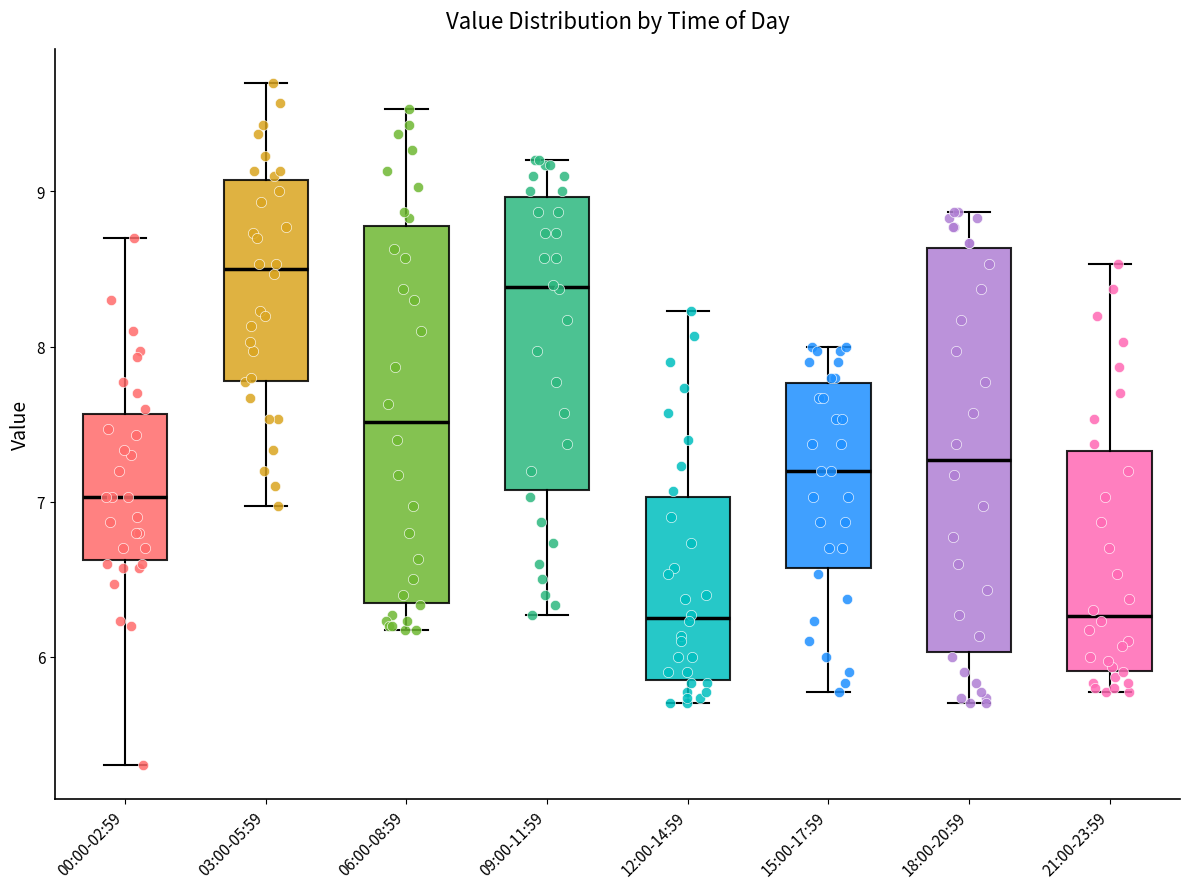

Reading left to right, read every box against the y-axis: the position of its median line, the range the box covers, and the ends of its whiskers. The values are not printed on the chart, so give them approximately, as read against the axis.

00:00-02:59: median 7.0, box 6.6 to 7.6, whiskers 5.3 to 8.7
03:00-05:59: median 8.5, box 7.8 to 9.1, whiskers 7.0 to 9.7
06:00-08:59: median 7.5, box 6.3 to 8.8, whiskers 6.2 to 9.5
09:00-11:59: median 8.4, box 7.1 to 9.0, whiskers 6.3 to 9.2
12:00-14:59: median 6.3, box 5.8 to 7.0, whiskers 5.7 to 8.2
15:00-17:59: median 7.2, box 6.6 to 7.8, whiskers 5.8 to 8.0
18:00-20:59: median 7.3, box 6.0 to 8.6, whiskers 5.7 to 8.9
21:00-23:59: median 6.3, box 5.9 to 7.3, whiskers 5.8 to 8.5